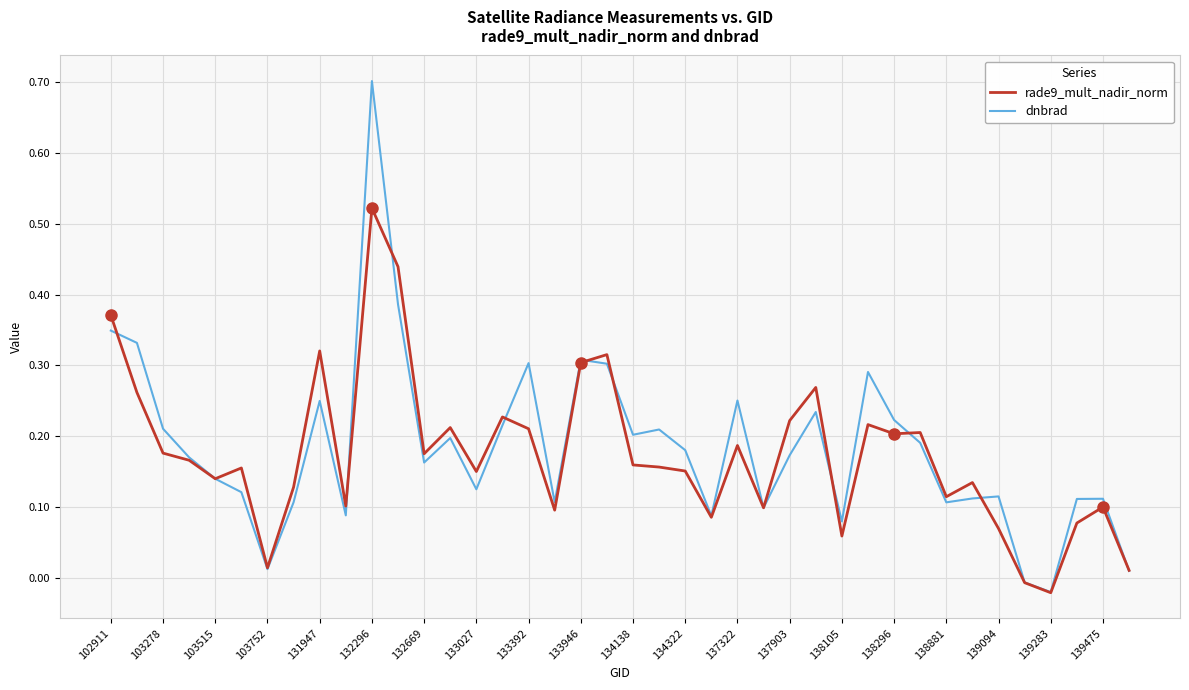

Which series has the widest spread of values?

dnbrad